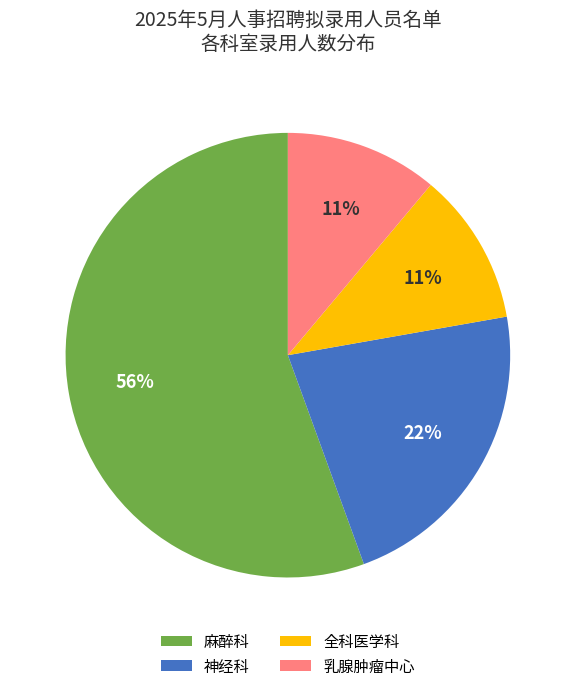

Do 乳腺肿瘤中心 and 神经科 together represent more than half of the pie?

No